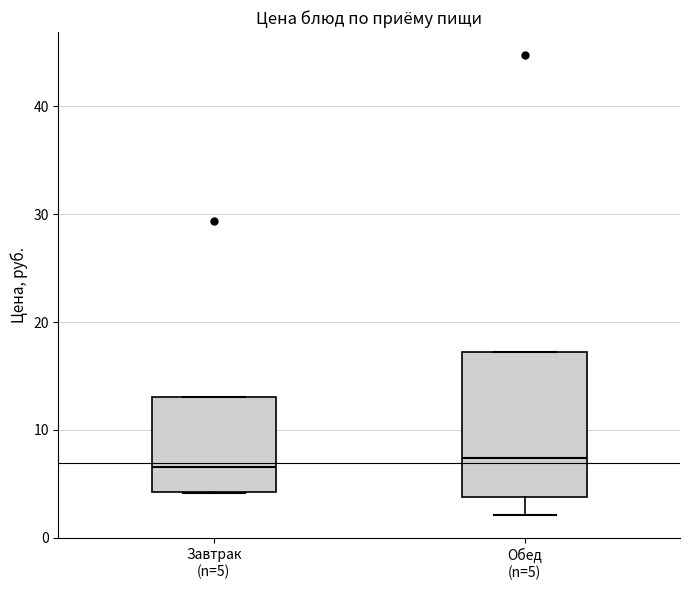

Reading left to right, transcribe this box plot: for each box, give where its median line is, the range the box spans, and where its two whiskers end, as read against the y-axis. The values are not printed on the chart, so give them approximately, as read against the axis.

Завтрак (n=5): median 7, box 4 to 13, whiskers 4 to 13
Обед (n=5): median 7, box 4 to 17, whiskers 2 to 17